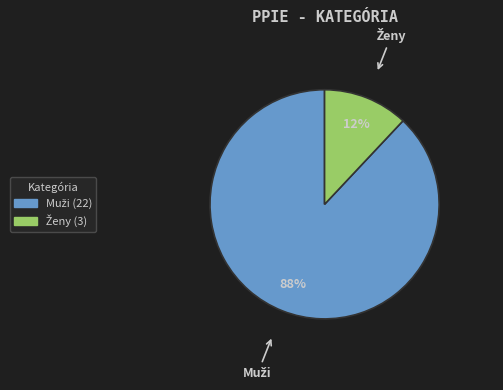

To the nearest percent, what is the difference between the largest and smallest slice percentages?

76%